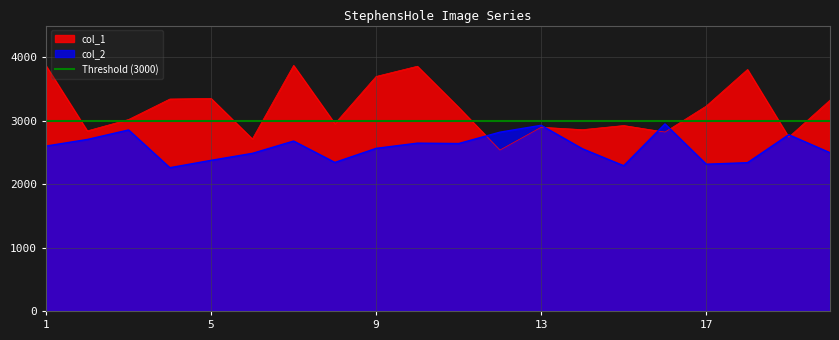

Rank the series by their maximum value, from highest to lowest.

col_1, col_2